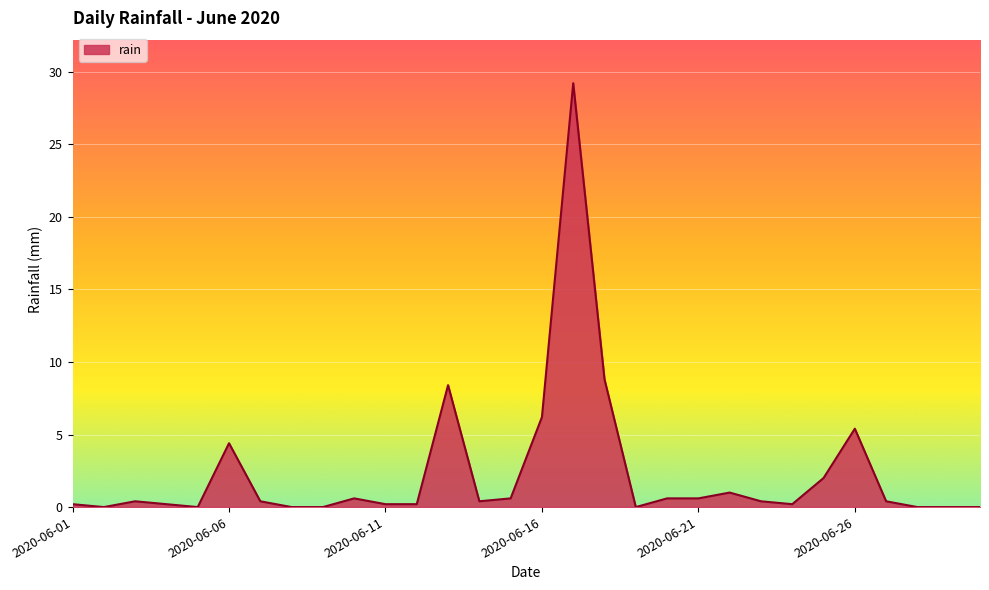

What is the greatest value displayed?

29.2